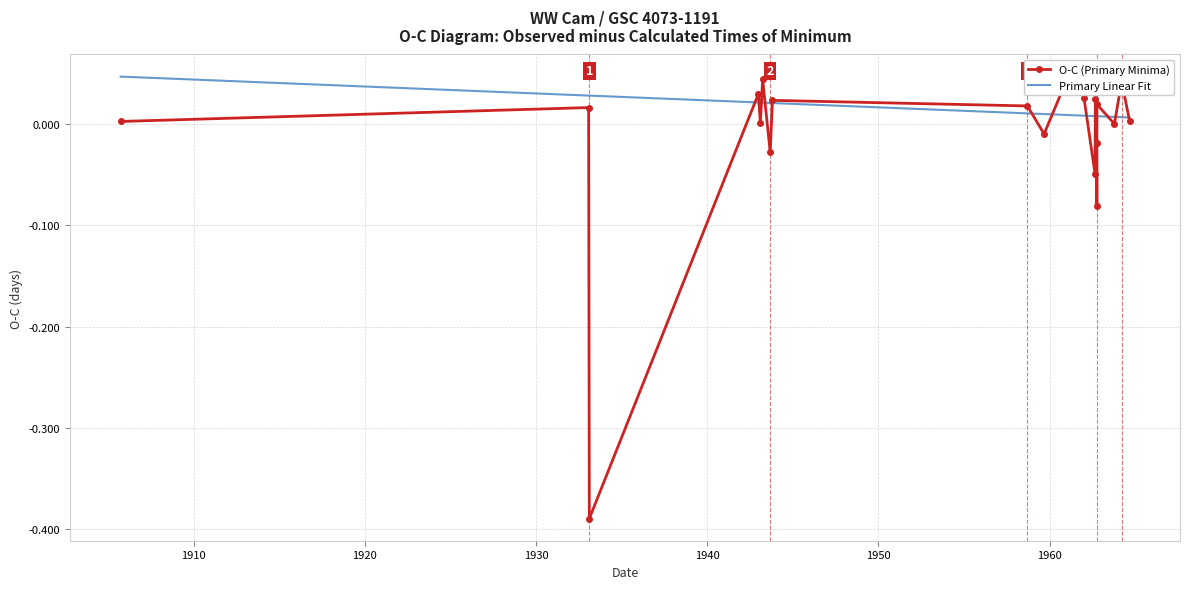

What are all the series names shown in the legend?

O-C (Primary Minima), Primary Linear Fit